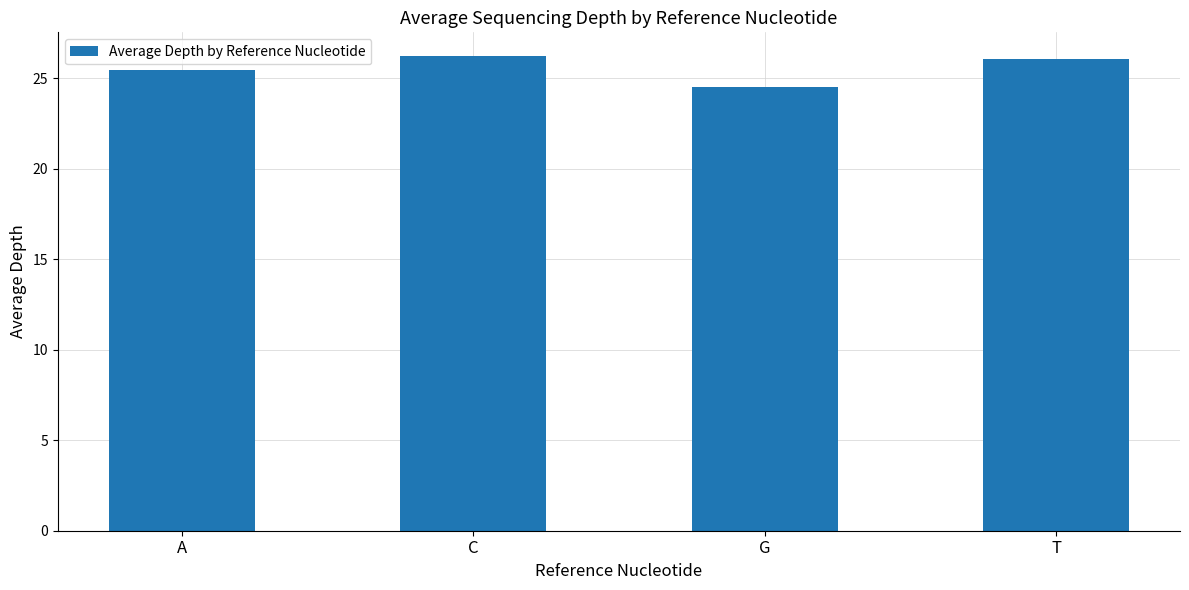

Is it true that the value at C is 42.5?

False